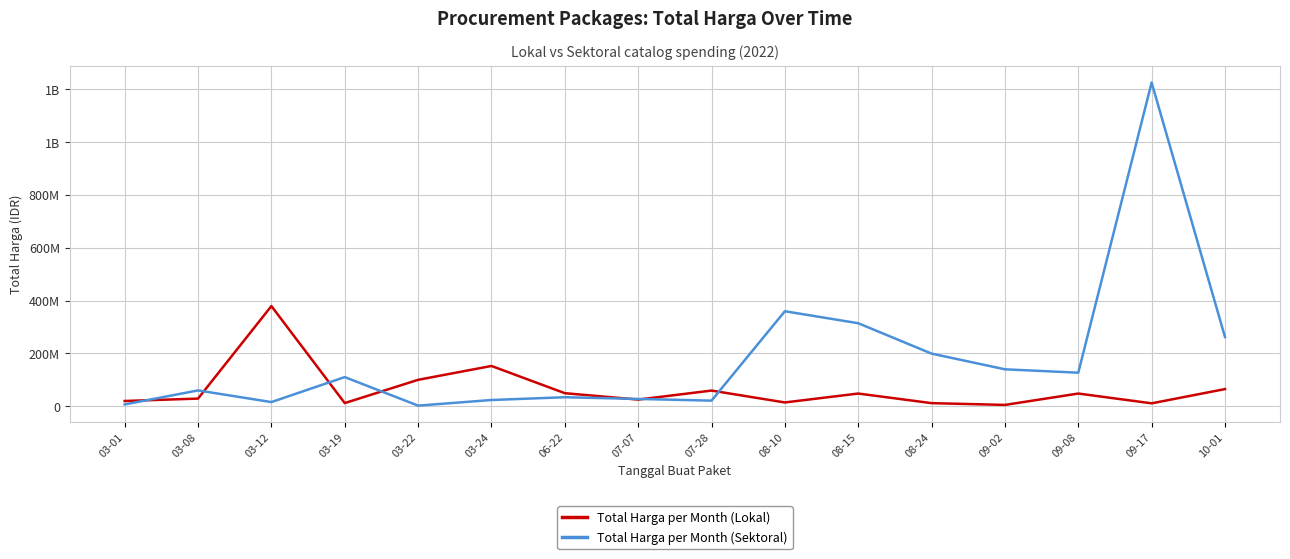

What is the sum of all Total Harga per Month (Sektoral) values?

2928630175